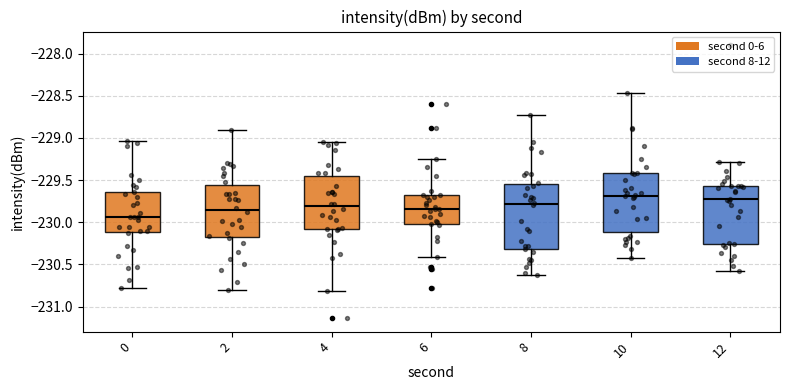

Reading left to right, read every box against the y-axis: the position of its median line, the range the box covers, and the ends of its whiskers. The values are not printed on the chart, so give them approximately, as read against the axis.

0: median -229.95, box -230.10 to -229.65, whiskers -230.80 to -229.05
2: median -229.85, box -230.20 to -229.55, whiskers -230.80 to -228.90
4: median -229.80, box -230.10 to -229.45, whiskers -230.80 to -229.05
6: median -229.85, box -230.00 to -229.70, whiskers -230.40 to -229.25
8: median -229.80, box -230.30 to -229.55, whiskers -230.65 to -228.75
10: median -229.70, box -230.10 to -229.40, whiskers -230.40 to -228.45
12: median -229.75, box -230.25 to -229.55, whiskers -230.60 to -229.30